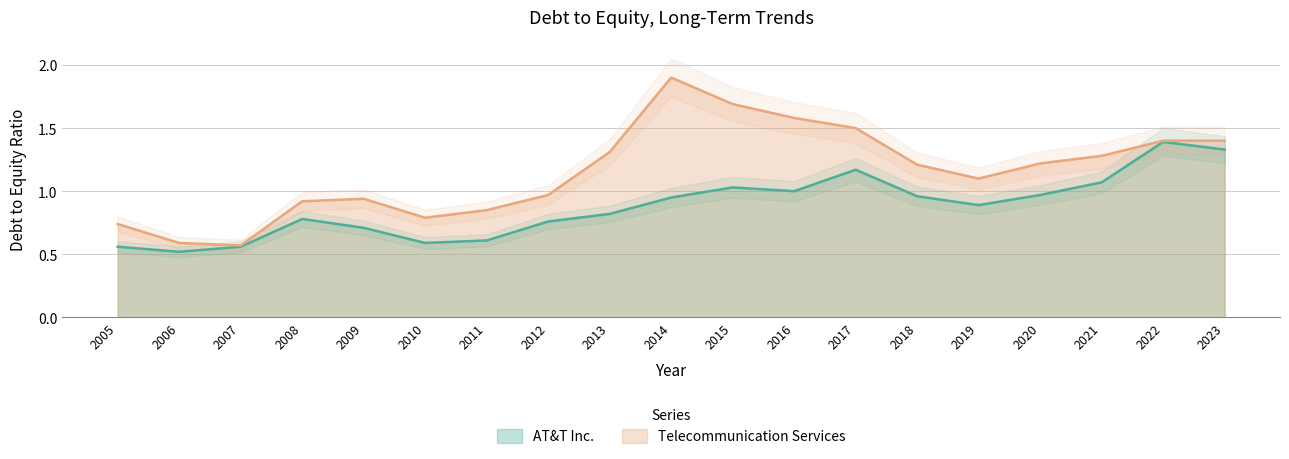

Which series has the largest total across all categories?

Telecommunication Services